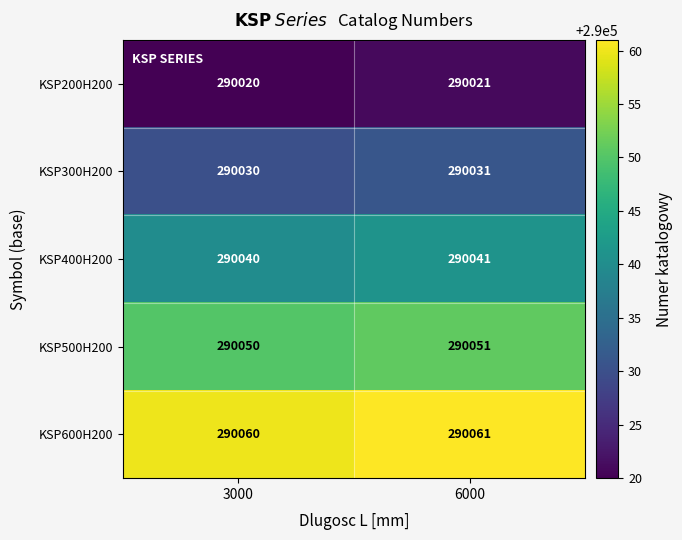

At which category is the sum across all series the highest?

6000